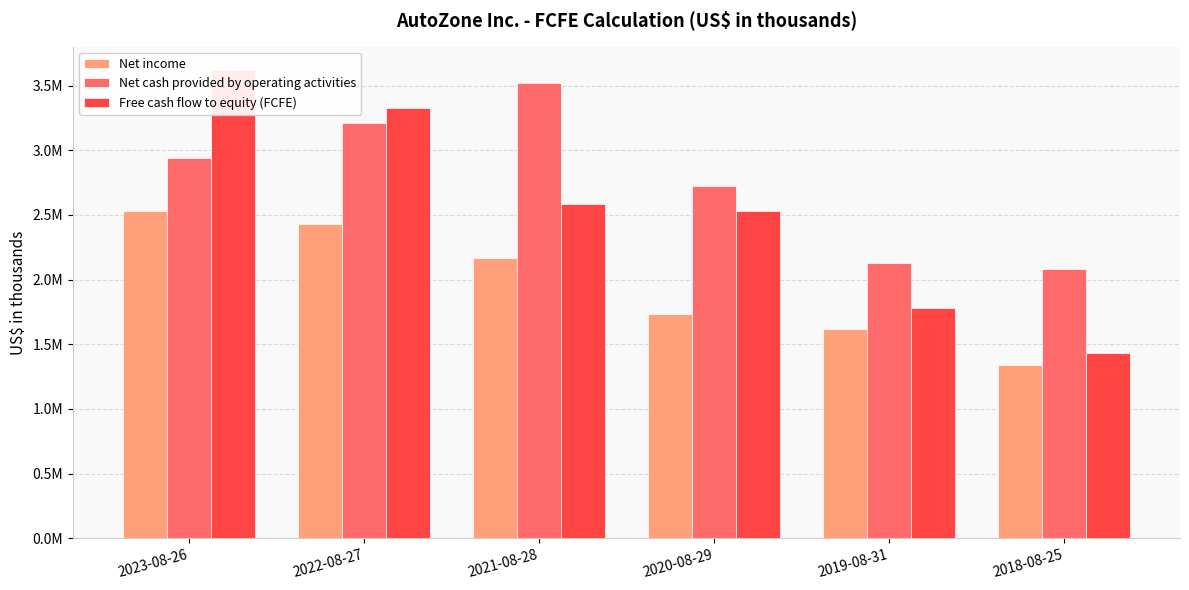

Reading left to right, transcribe all the data shown in this chart.

Net income: 2023-08-26=2528426	2022-08-27=2429604	2021-08-28=2170314	2020-08-29=1732972	2019-08-31=1617221	2018-08-25=1337536
Net cash provided by operating activities: 2023-08-26=2940788	2022-08-27=3211135	2021-08-28=3518543	2020-08-29=2720108	2019-08-31=2128513	2018-08-25=2080292
Free cash flow to equity (FCFE): 2023-08-26=3619276	2022-08-27=3324962	2021-08-28=2586923	2020-08-29=2530214	2019-08-31=1783856	2018-08-25=1429700